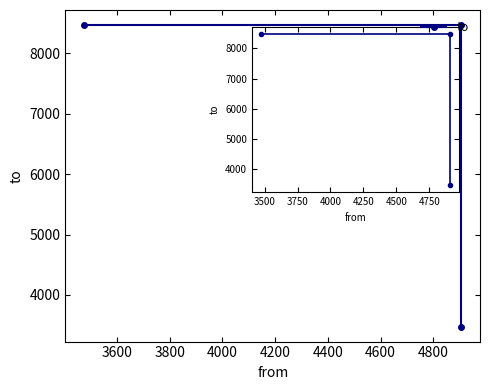

How many categories are shown in the chart?

3